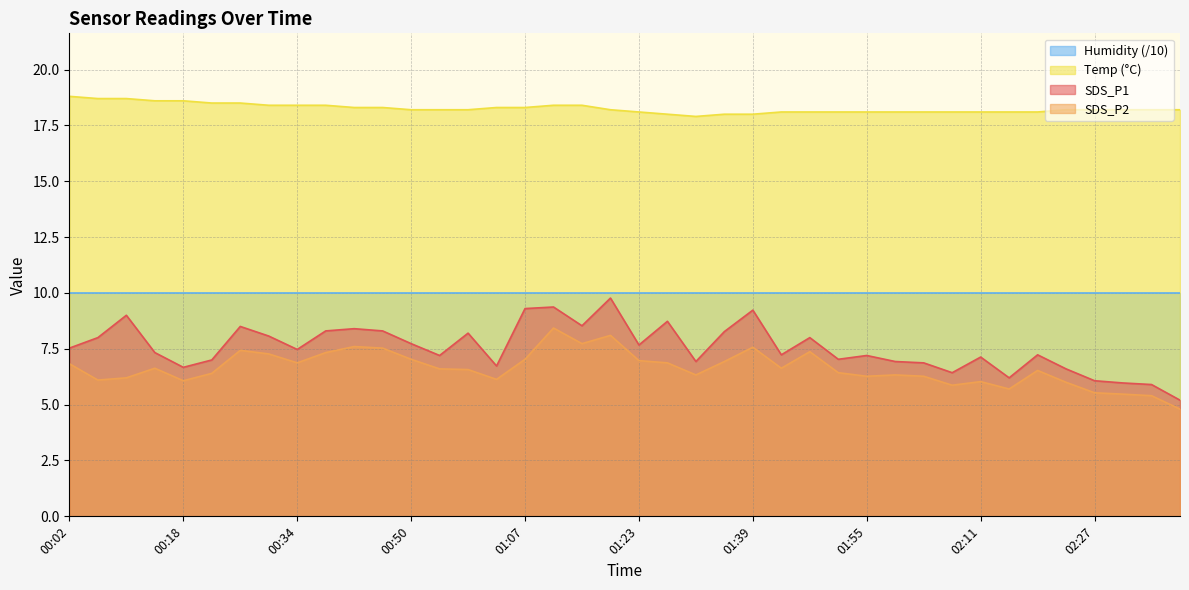

List the labels in order of Temp value, smallest first.

01:31, 01:27, 01:35, 01:39, 01:23, 01:43, 01:47, 01:51, 01:55, 01:59, 02:03, 02:07, 02:11, 02:15, 02:19, 00:50, 00:54, 00:58, 01:19, 02:23, 02:27, 02:31, 02:35, 02:39, 00:42, 00:46, 01:02, 01:07, 00:30, 00:34, 00:38, 01:11, 01:15, 00:22, 00:26, 00:14, 00:18, 00:06, 00:10, 00:02